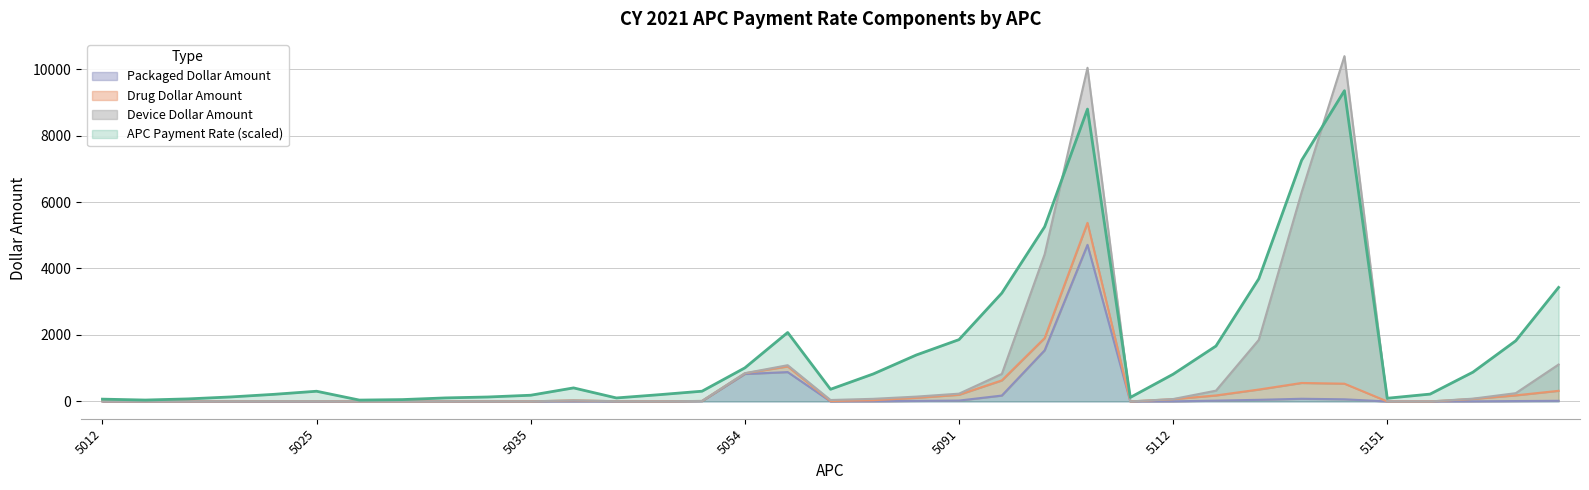

True or false: Packaged Dollar Amount and APC Payment Rate intersect in this chart.

False